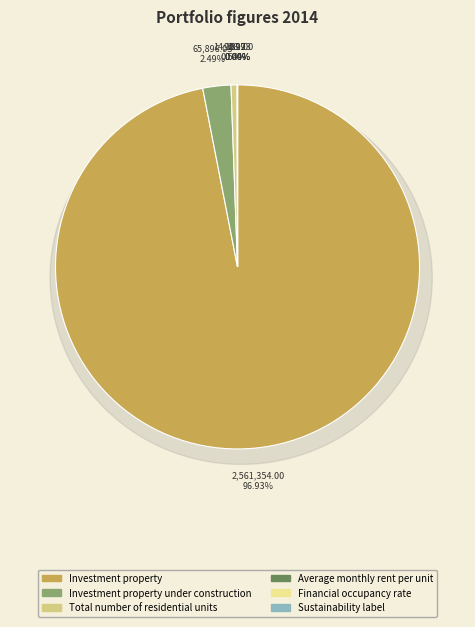

Is it true that Financial occupancy rate is 0% of the pie?

True